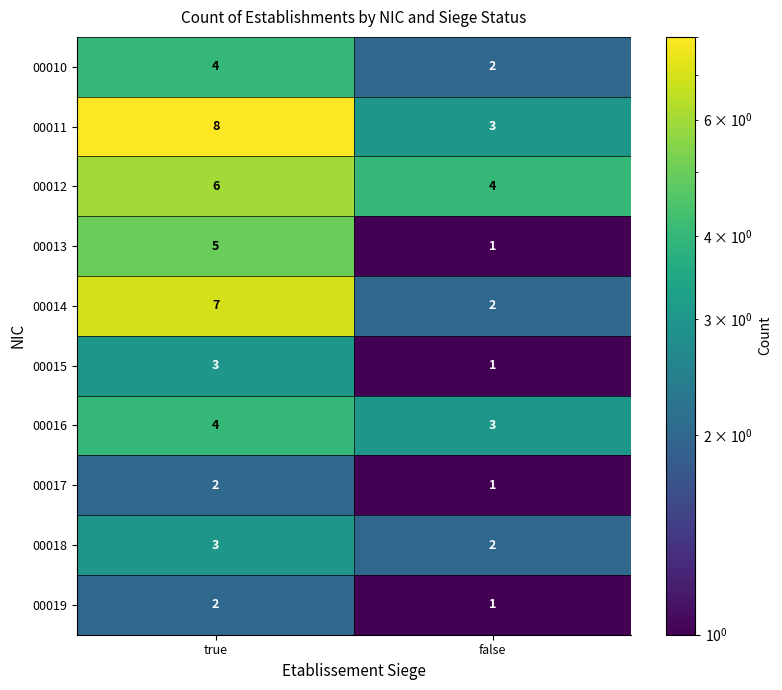

What is the difference between the maximum and minimum values in the 00011 series?

5